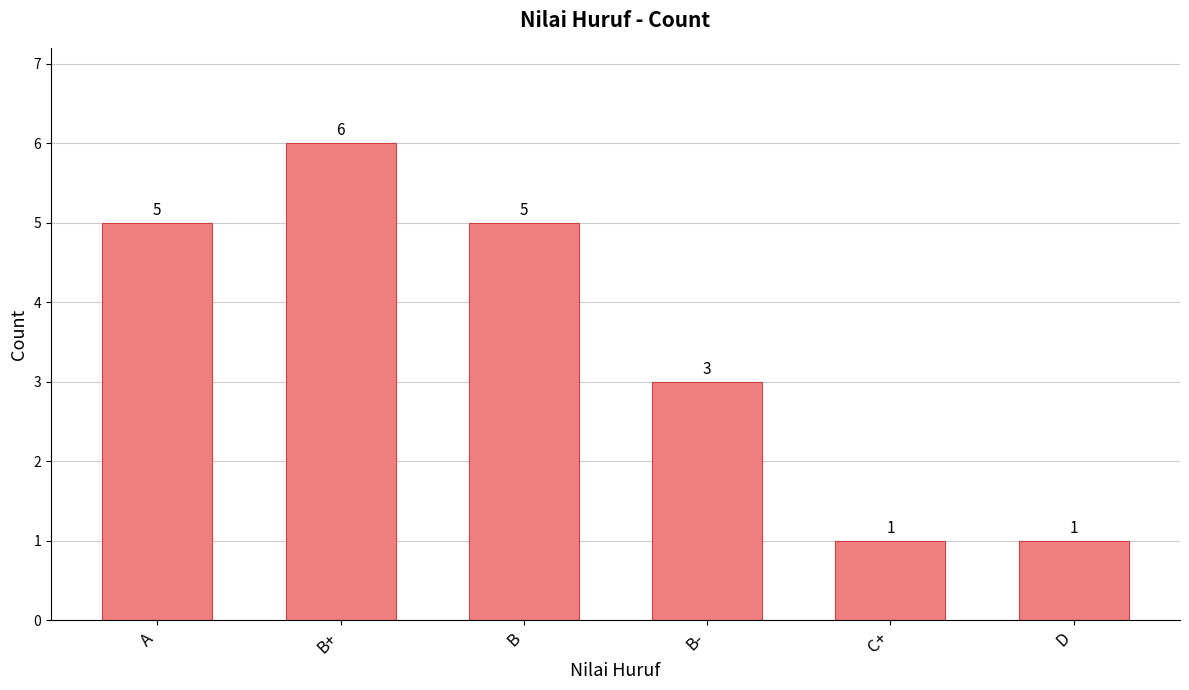

What is the ratio of the value at A to the value at B-?

1.7